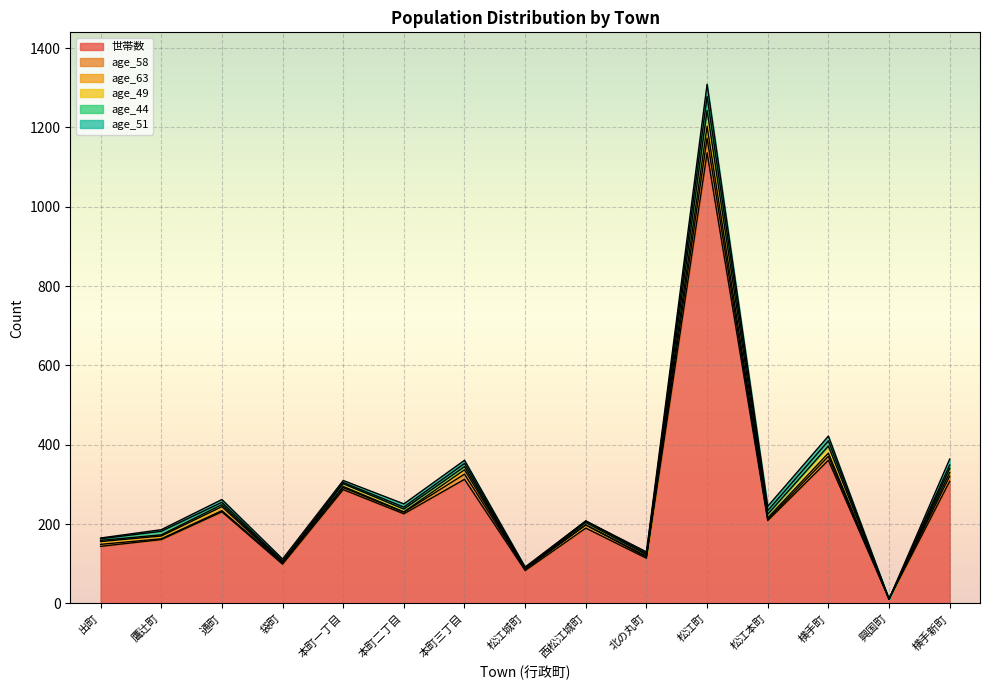

Does the chart display data point markers on the line(s)?

No